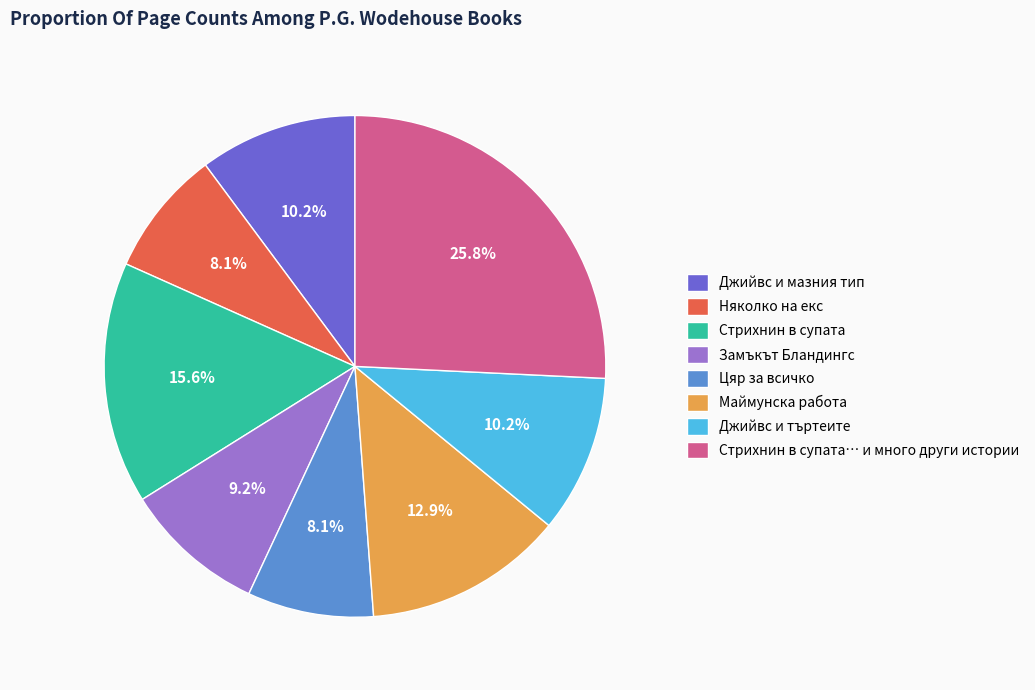

Count the number of slices in the pie.

8